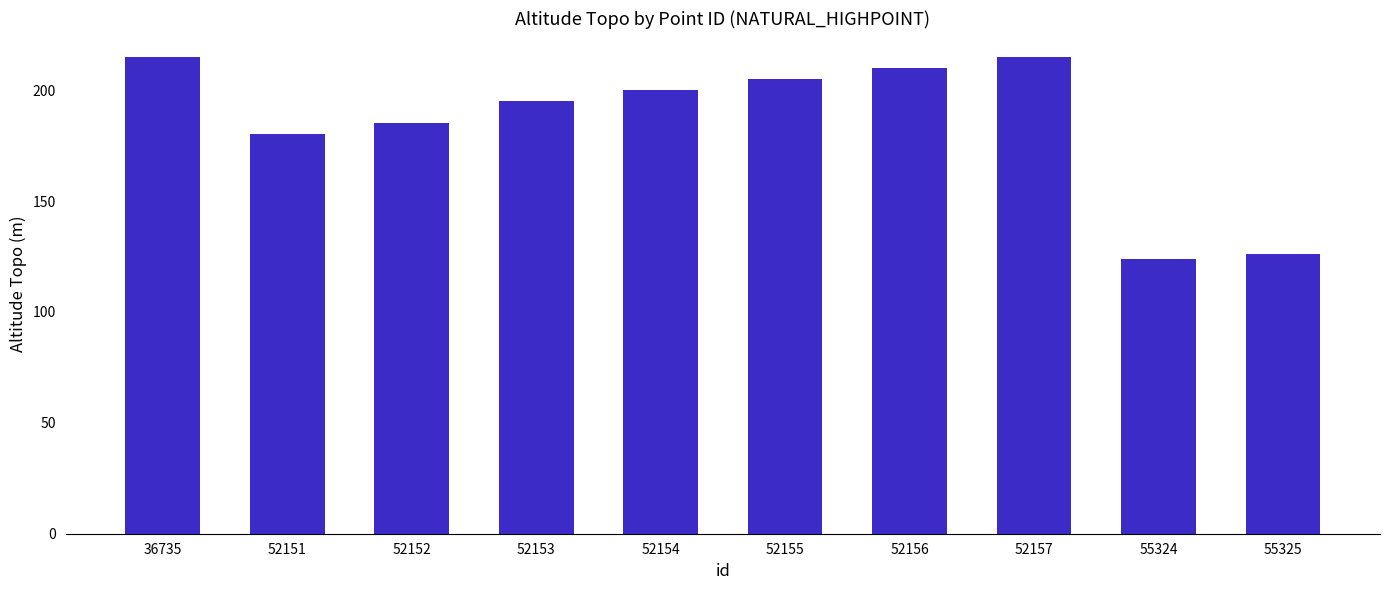

What is the value of the 6th bar from the left?

205.0